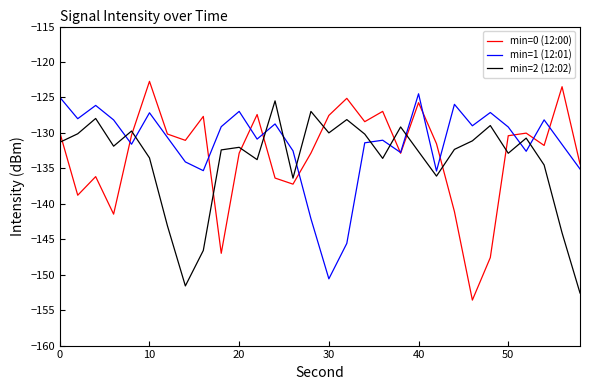

After their last crossing, which series has the higher values: min=1 (12:01) or min=2 (12:02)?

min=1 (12:01)